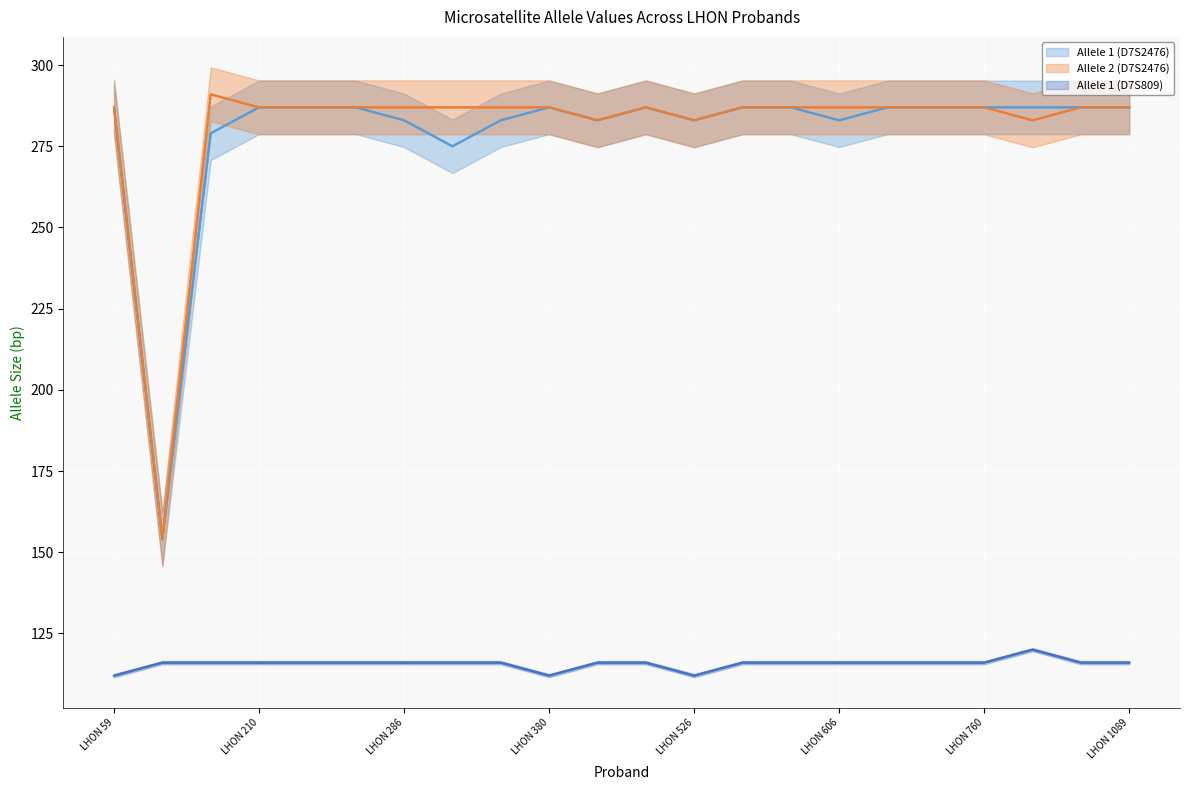

What is the sum of the Allele 2 (D7S2476) values at LHON 526 and 14?

574